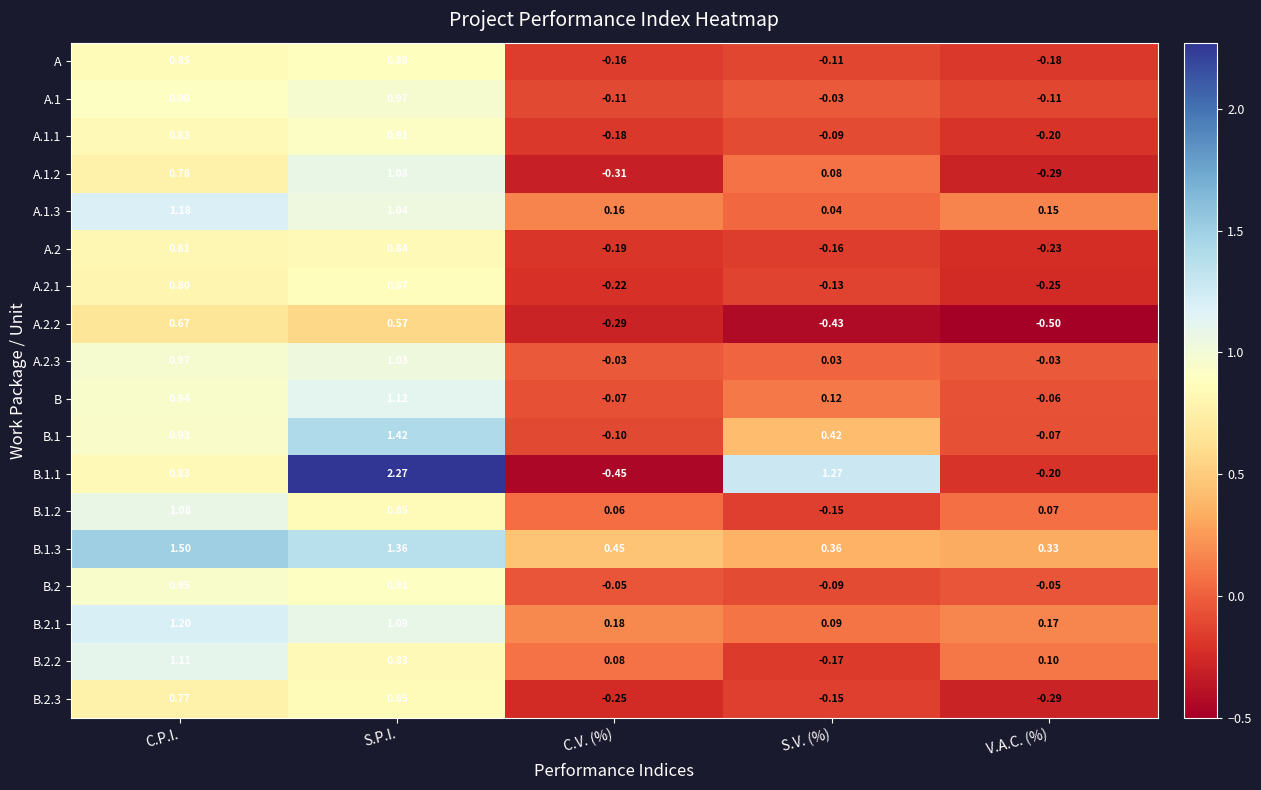

At how many categories does at least one series exceed 0?

5